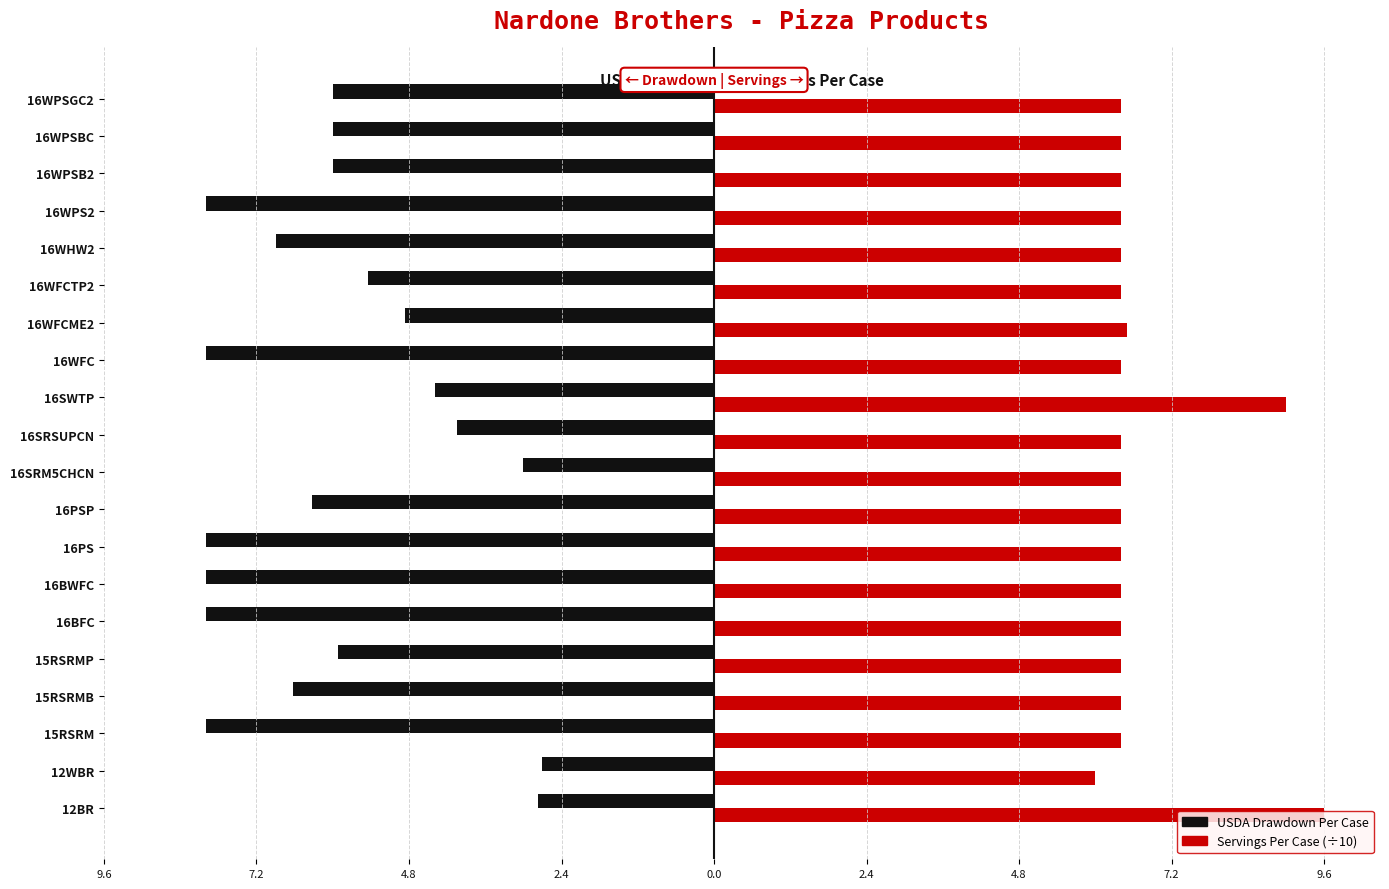

What are all the series names shown in the legend?

USDA Drawdown Per Case, Servings Per Case (÷10)